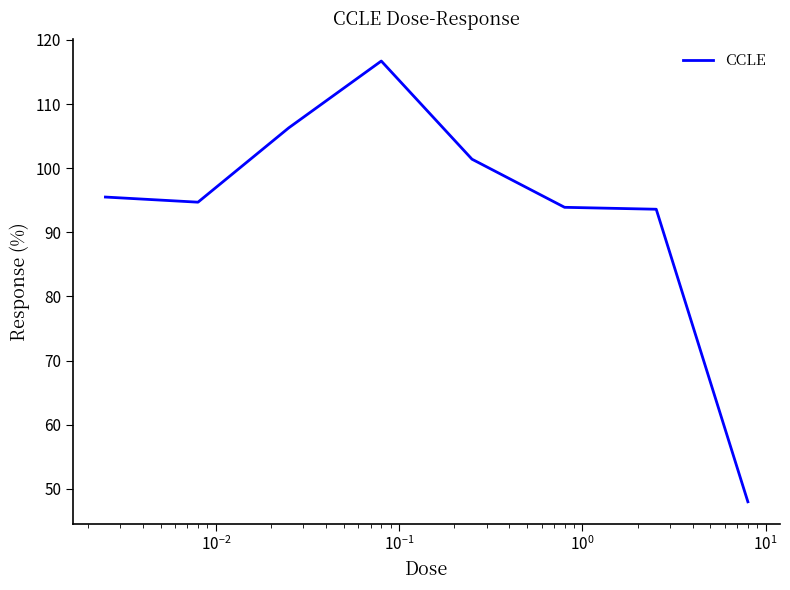

What is the average value?

93.8